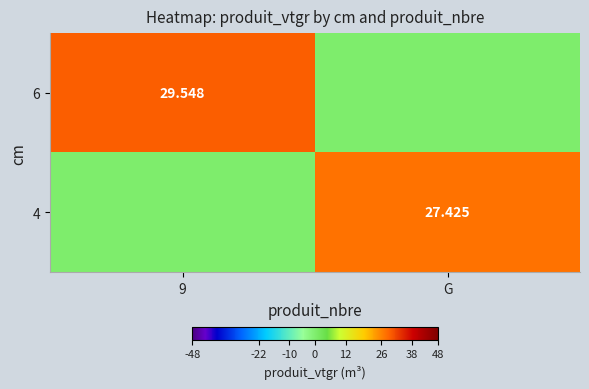

Which has a higher value, 9 or G?

9